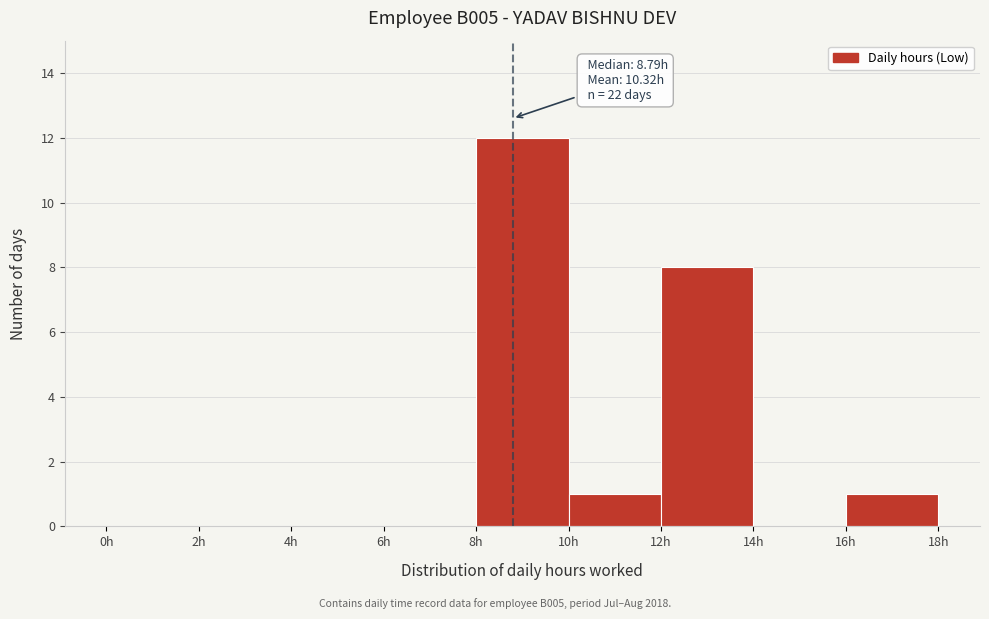

Which range on the x-axis has the tallest bar?

8 to 10